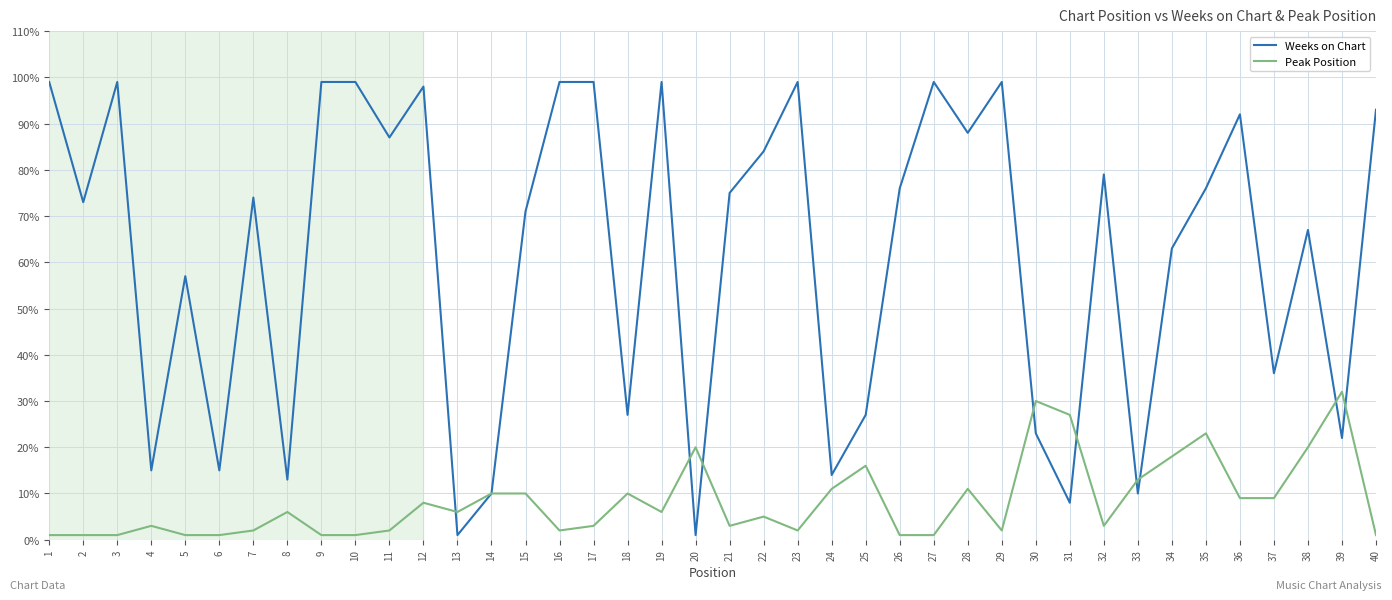

What value does the Weeks on Chart series have at 33?

10